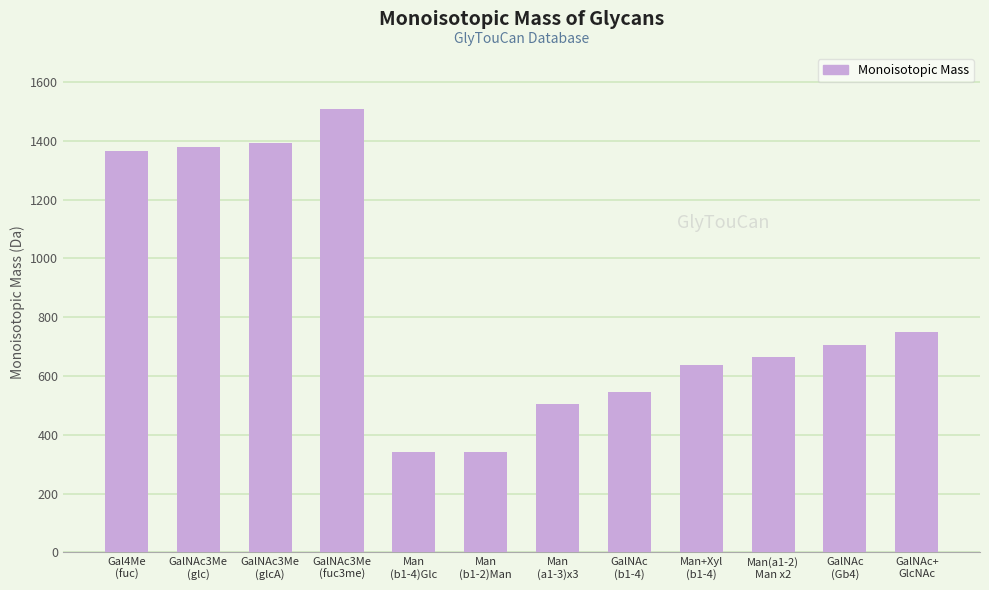

Approximately how many times larger is the value at Man(a1-2)
Man x2 compared to GalNAc
(Gb4)?

0.9